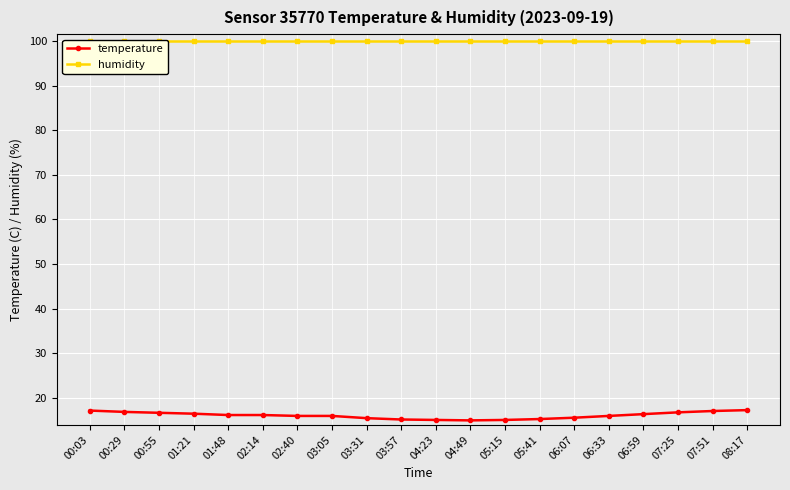

What is the greatest value displayed?

99.9